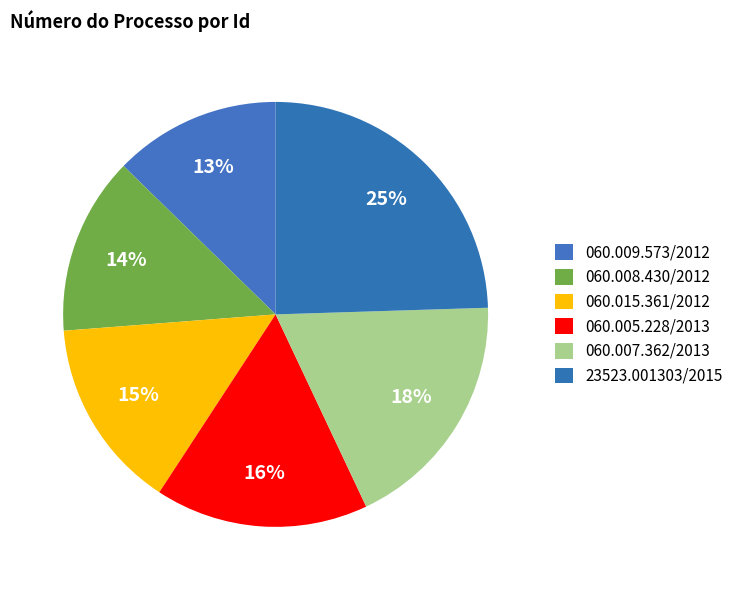

Which slice is the smallest?

060.009.573/2012